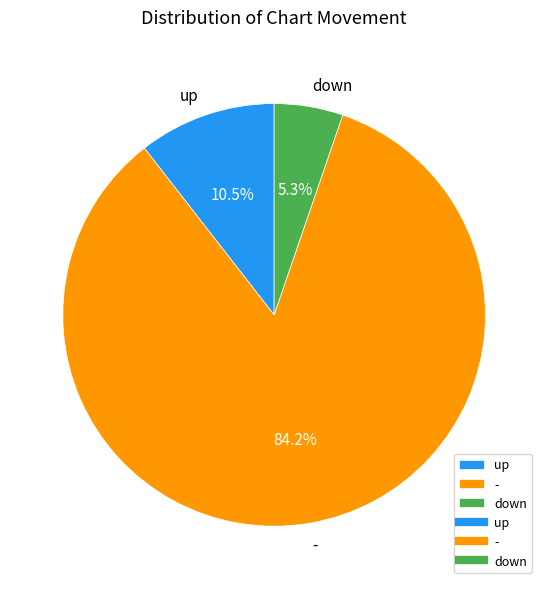

What is the majority slice?

-